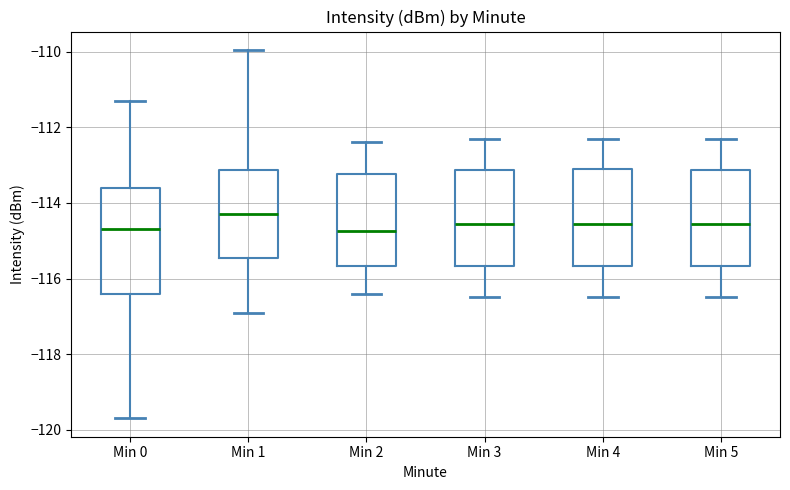

Comparing the boxes themselves (not the whiskers), which one is the tallest?

Min 0